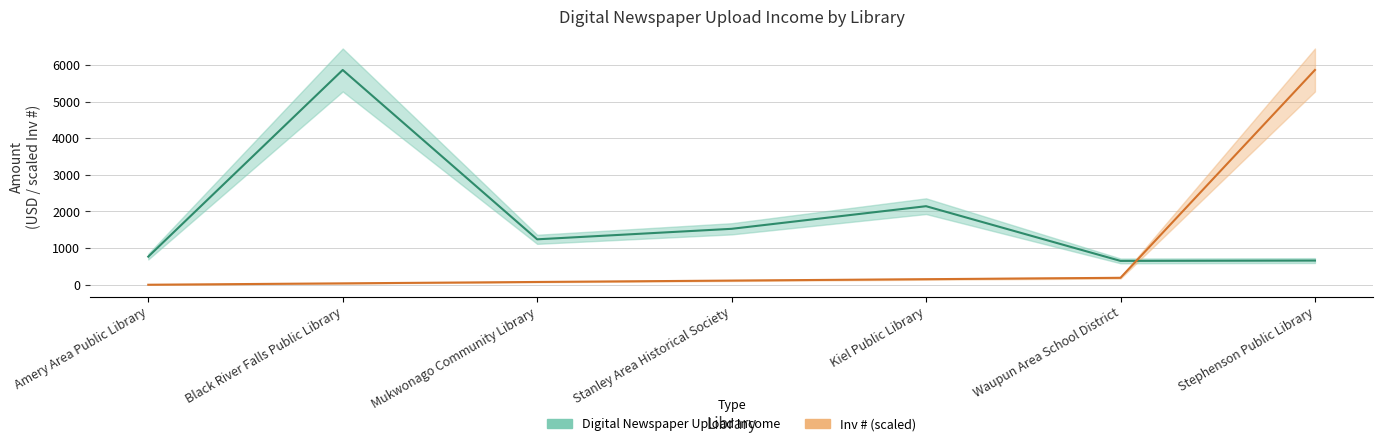

Which series has the widest spread of values?

Inv # (scaled)